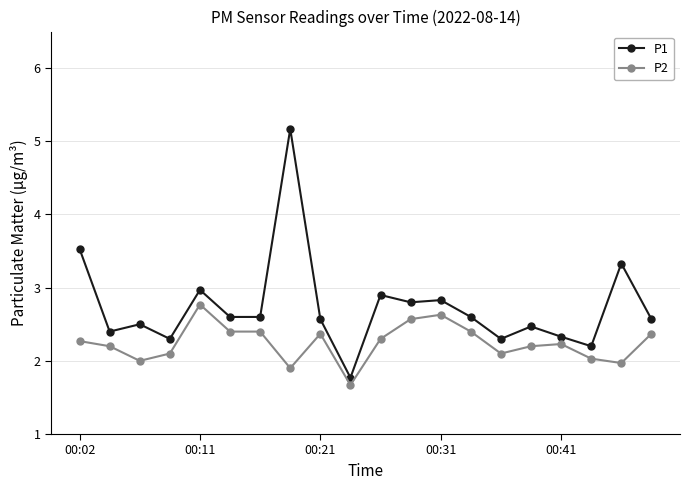

How many data points in P1 are less than 2?

1